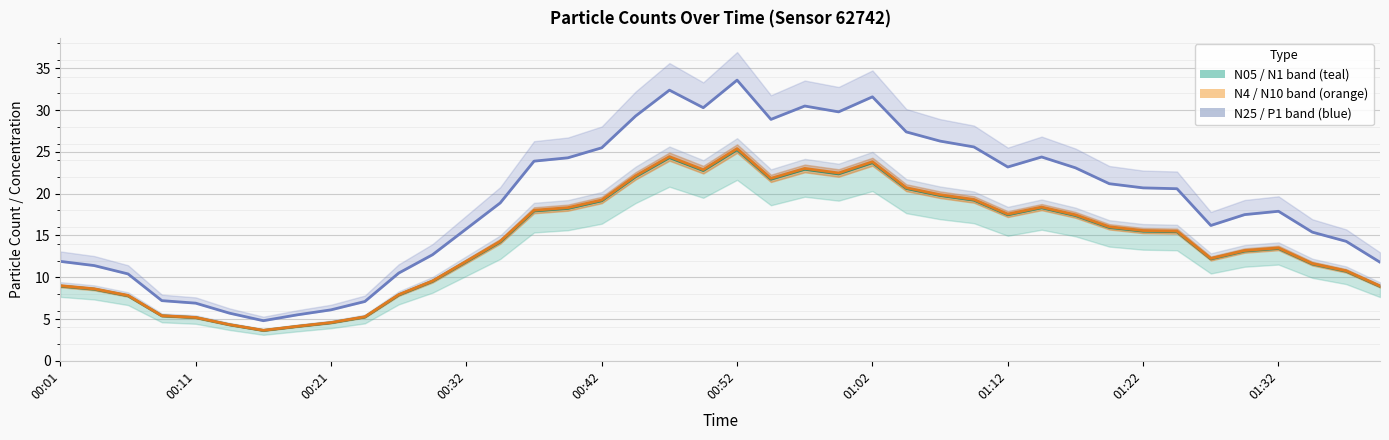

Where is N4 nearest to the value 19?

00:34